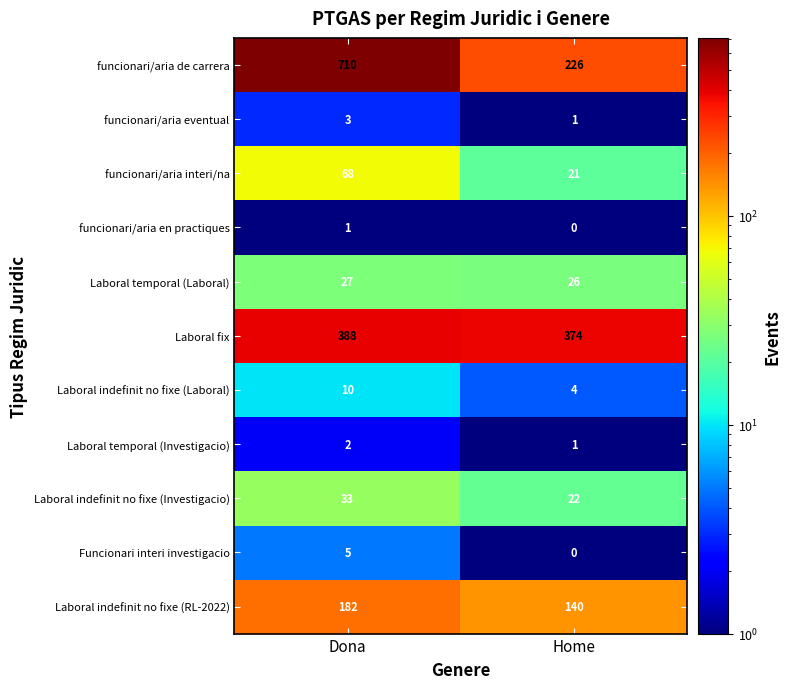

Which series has the largest range (max minus min)?

funcionari/aria de carrera